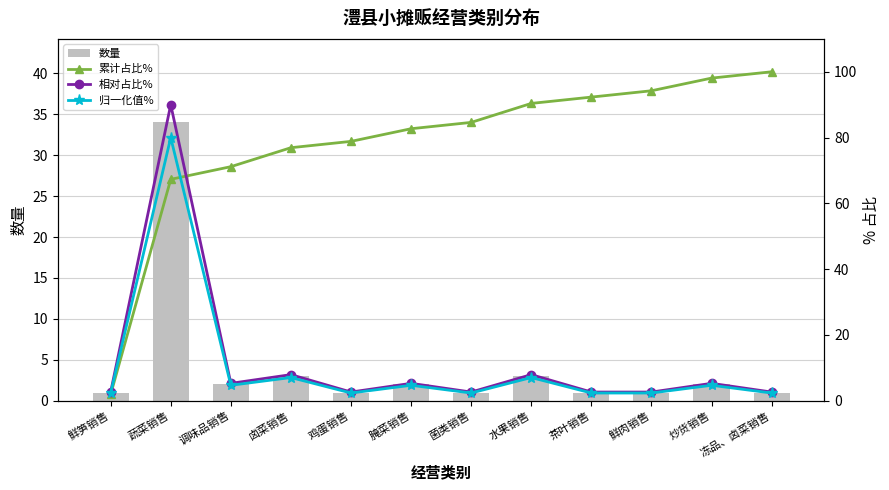

What is the value of the 相对占比% bar at the 9th from the left?

2.6